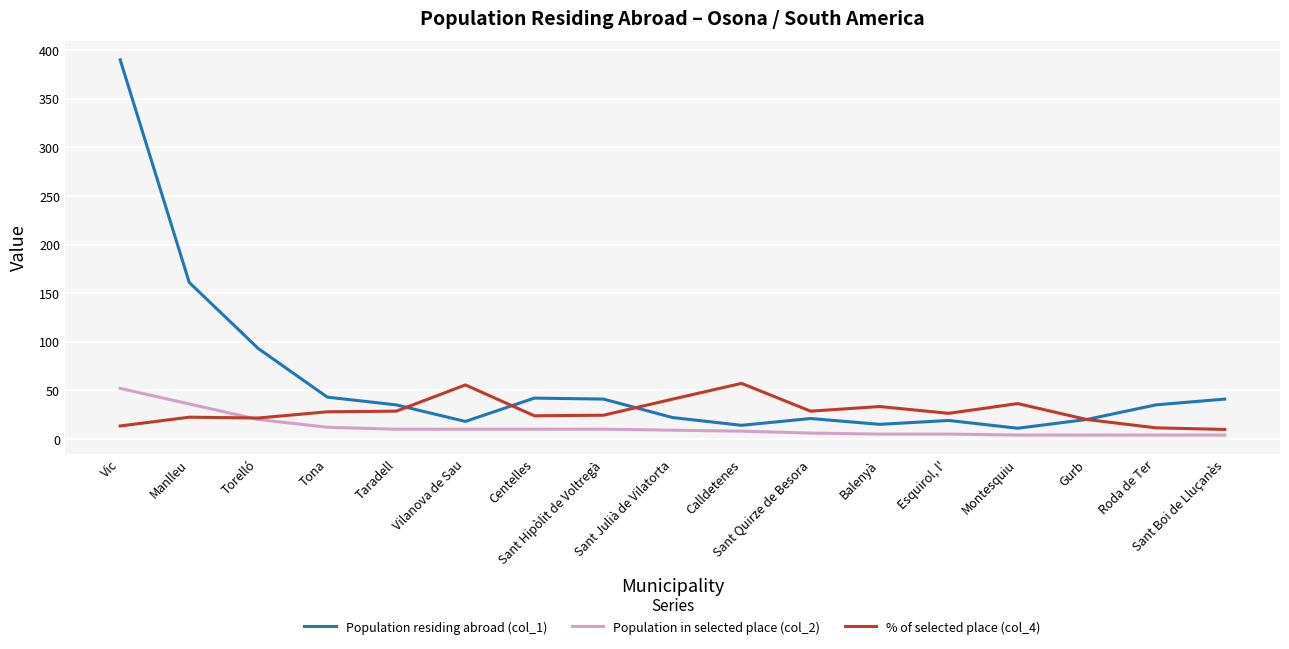

Between Vilanova de Sau and Balenyà, which series saw the biggest shift?

% of selected place (col_4)